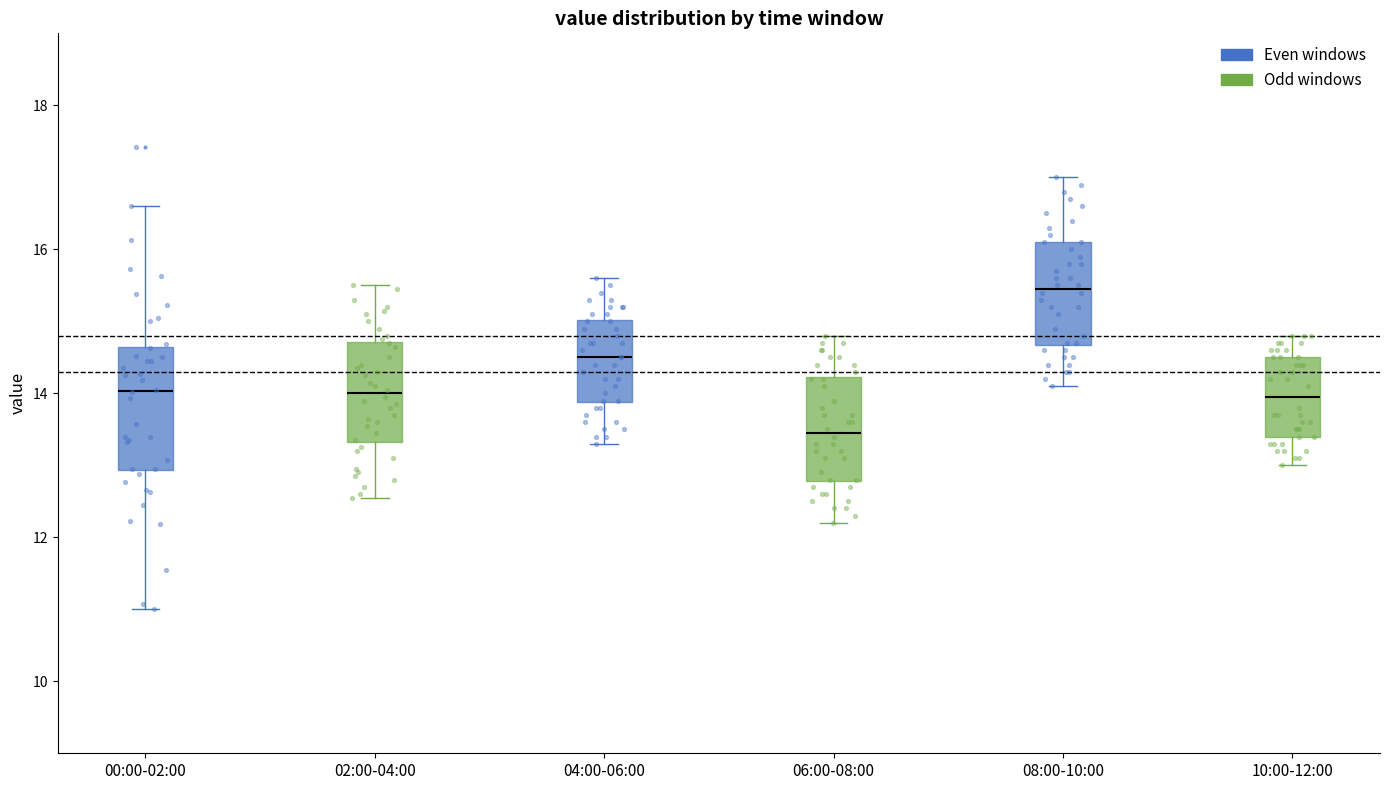

Reading left to right, transcribe this box plot: for each box, give where its median line is, the range the box spans, and where its two whiskers end, as read against the y-axis. The values are not printed on the chart, so give them approximately, as read against the axis.

00:00-02:00: median 14.0, box 13.0 to 14.6, whiskers 11.0 to 16.6
02:00-04:00: median 14.0, box 13.4 to 14.8, whiskers 12.6 to 15.6
04:00-06:00: median 14.6, box 13.8 to 15.0, whiskers 13.4 to 15.6
06:00-08:00: median 13.4, box 12.8 to 14.2, whiskers 12.2 to 14.8
08:00-10:00: median 15.4, box 14.6 to 16.2, whiskers 14.2 to 17.0
10:00-12:00: median 14.0, box 13.4 to 14.6, whiskers 13.0 to 14.8